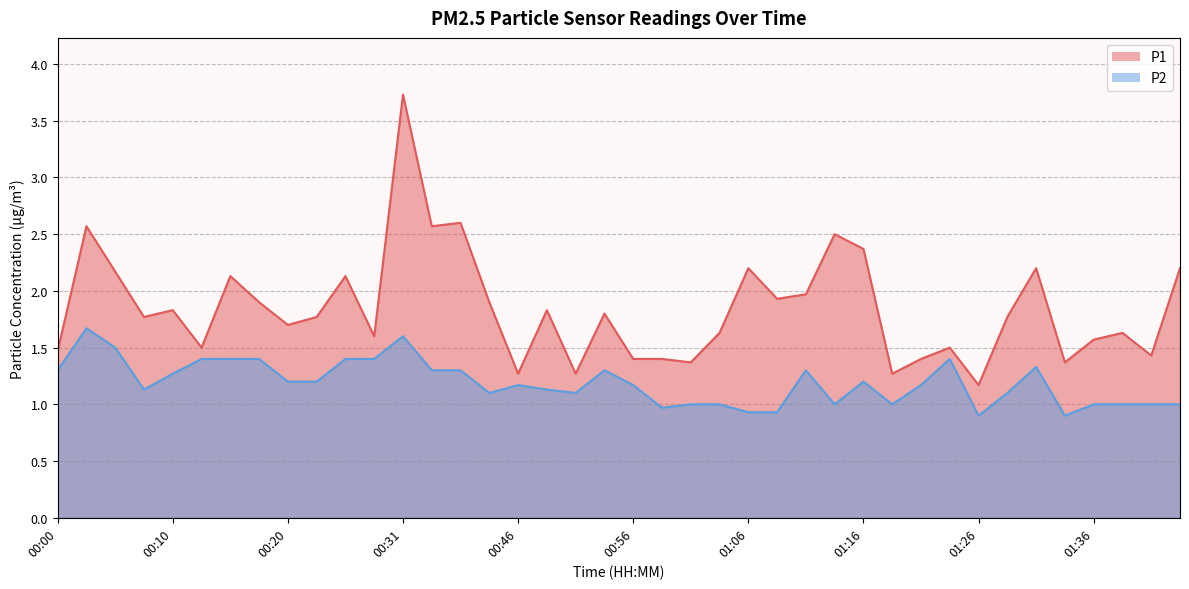

The value of P1 at 00:03 is 2.6. True or false?

True